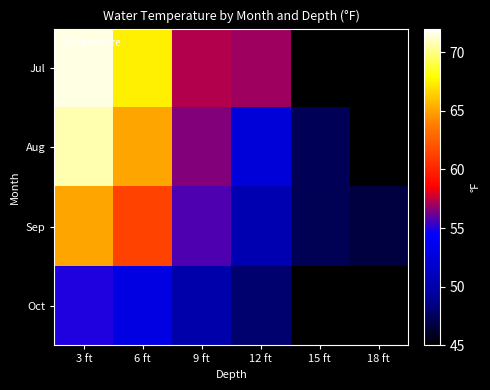

Is the value of Oct at 15 ft greater than the value of Jul at 18 ft?

No